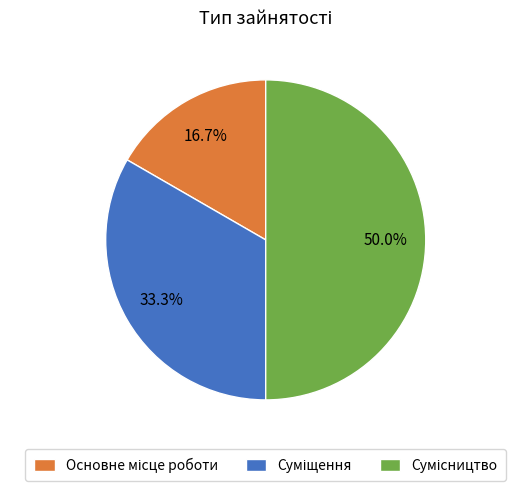

Combined, what portion of the pie is Суміщення and Сумісництво?

83.3%